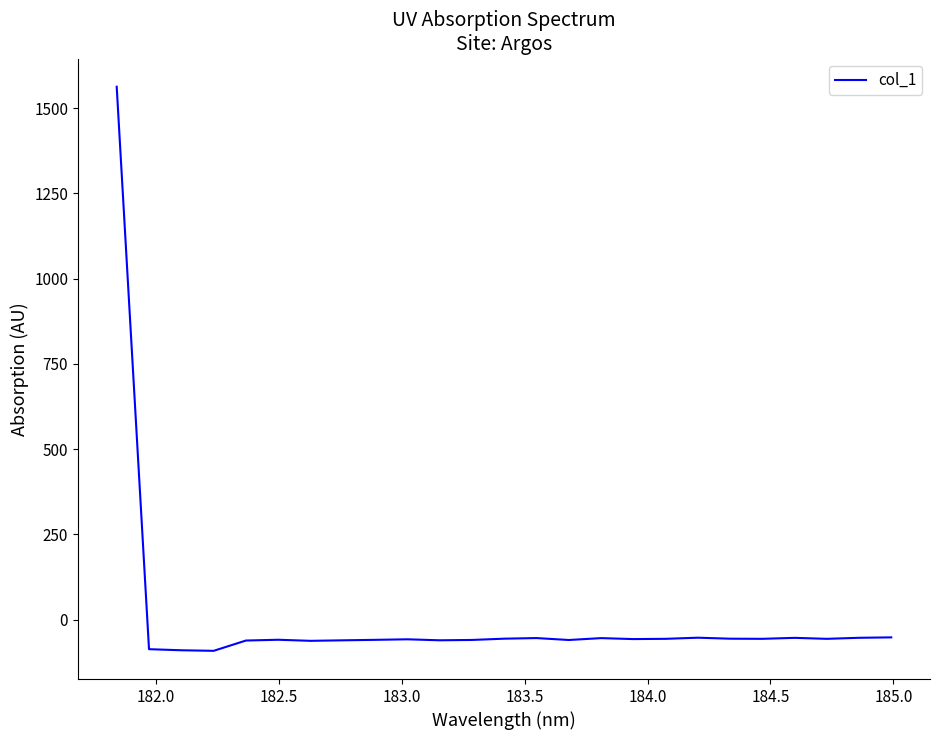

How many lines are shown in the chart?

1